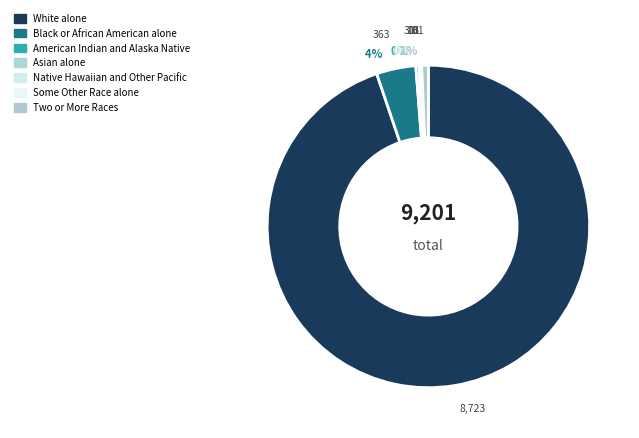

What is the change in value from Asian alone to Native Hawaiian and Other Pacific?

-7